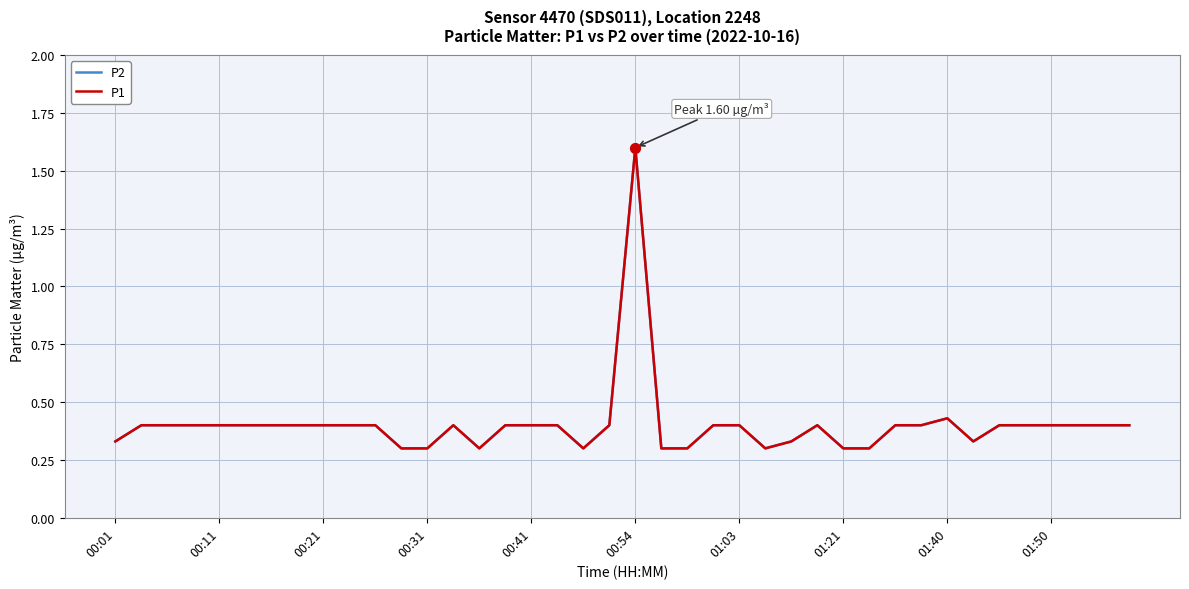

At how many categories does at least one series exceed 0?

40